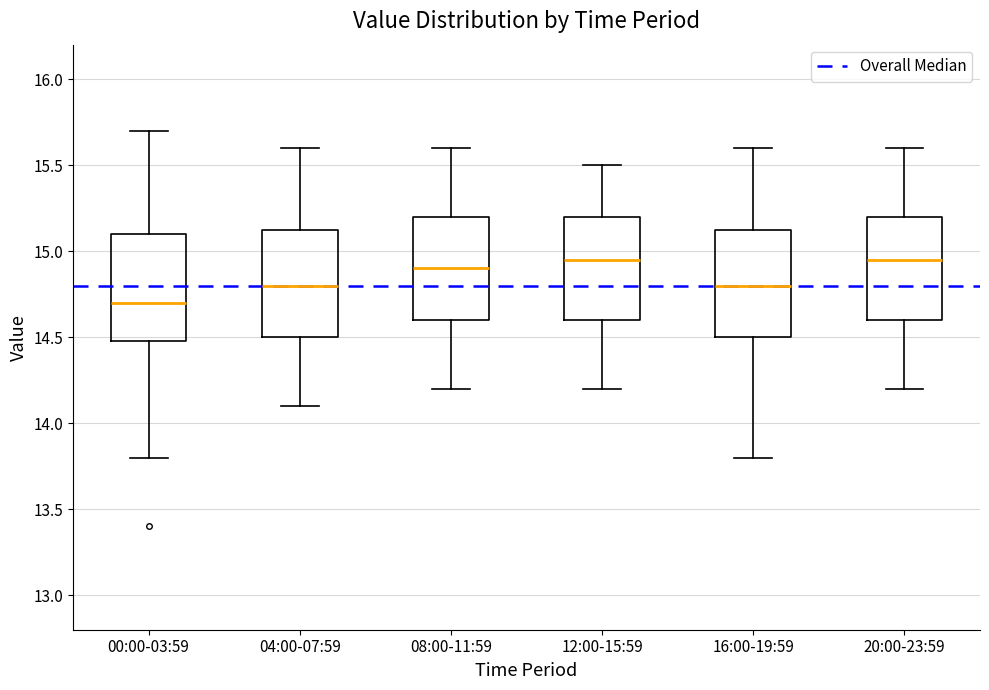

Where does the upper whisker of the box for 12:00-15:59 end on the y-axis? The values are not printed on the chart, so give them approximately, as read against the axis.

15.50